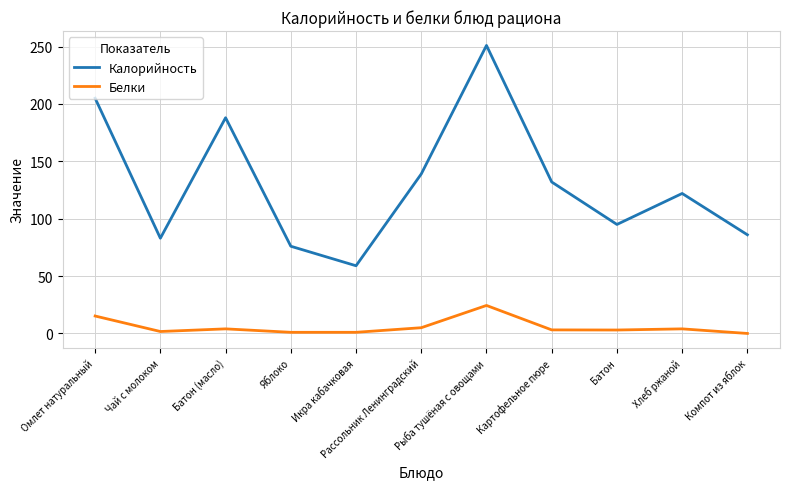

What is the difference between the maximum and minimum values in the Калорийность series?

192.0